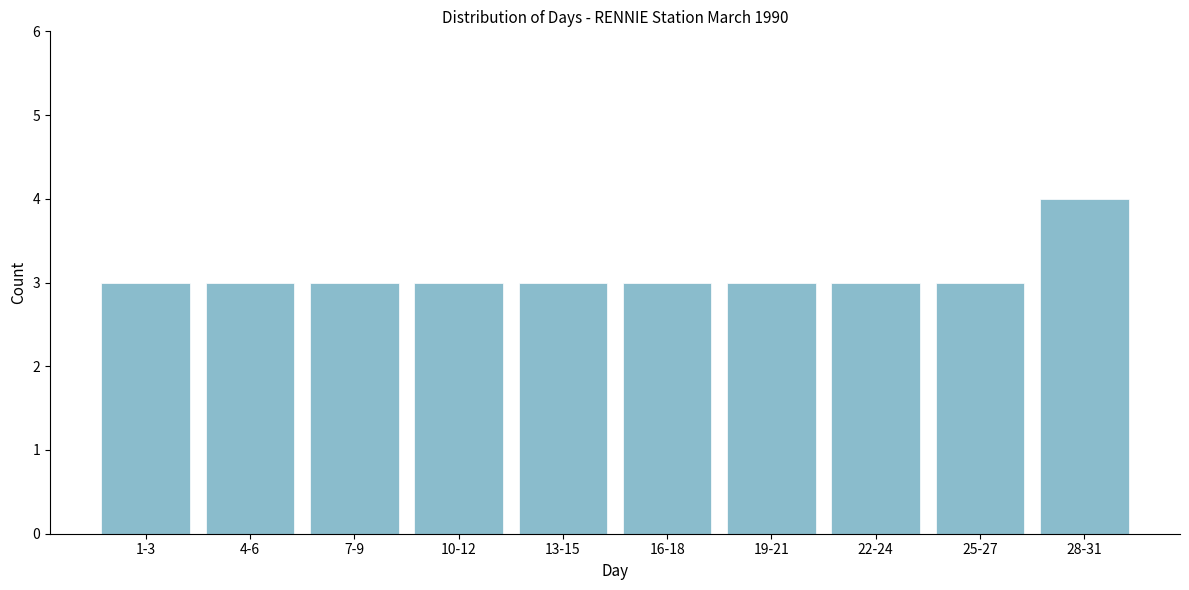

Reading left to right, transcribe all the data shown in this chart.

1-3=3	4-6=3	7-9=3	10-12=3	13-15=3	16-18=3	19-21=3	22-24=3	25-27=3	28-31=4